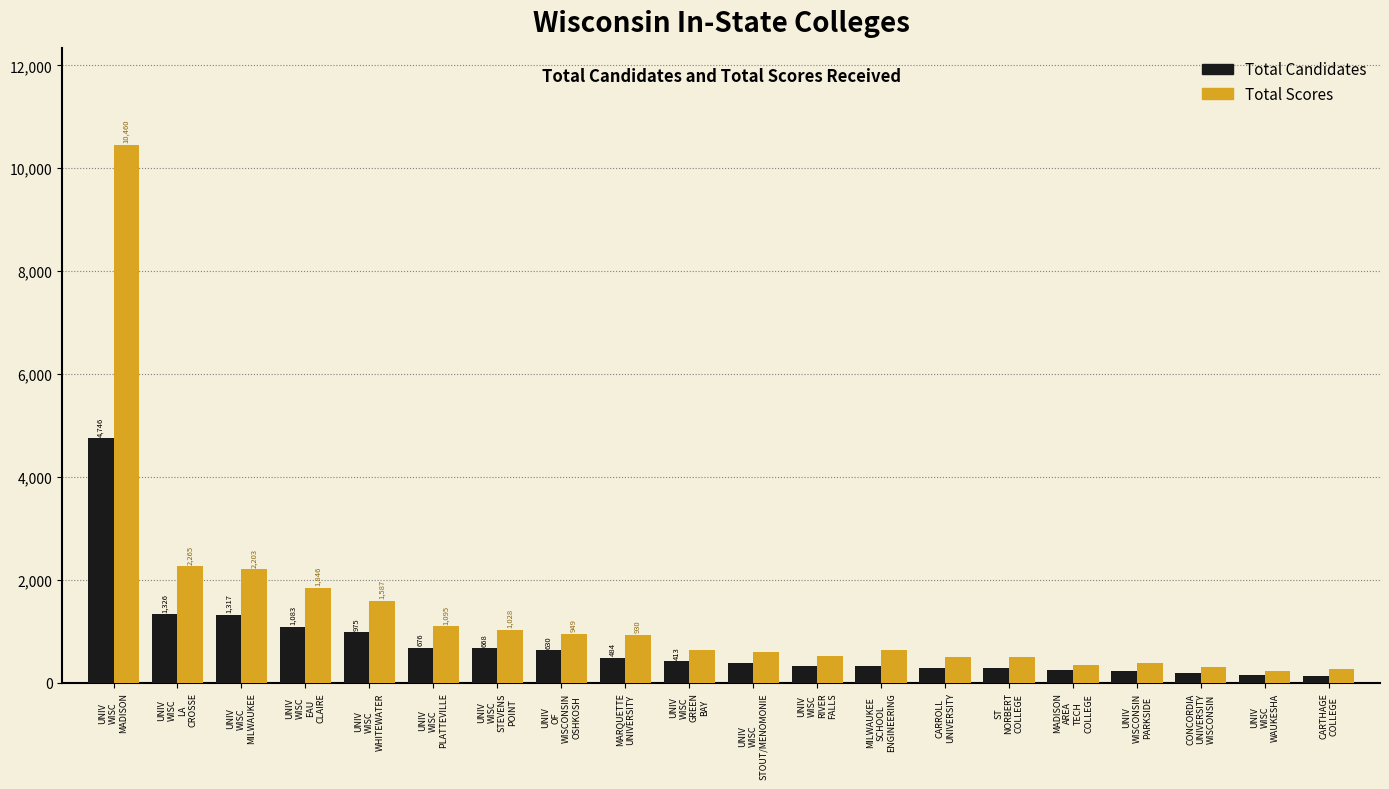

List the series in order of their peak value, lowest first.

Total Candidates, Total Scores